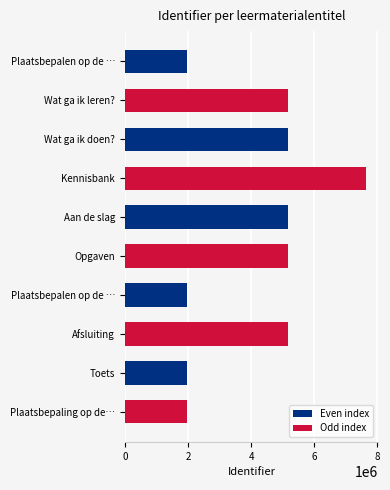

How many data points are less than 5165858?

5